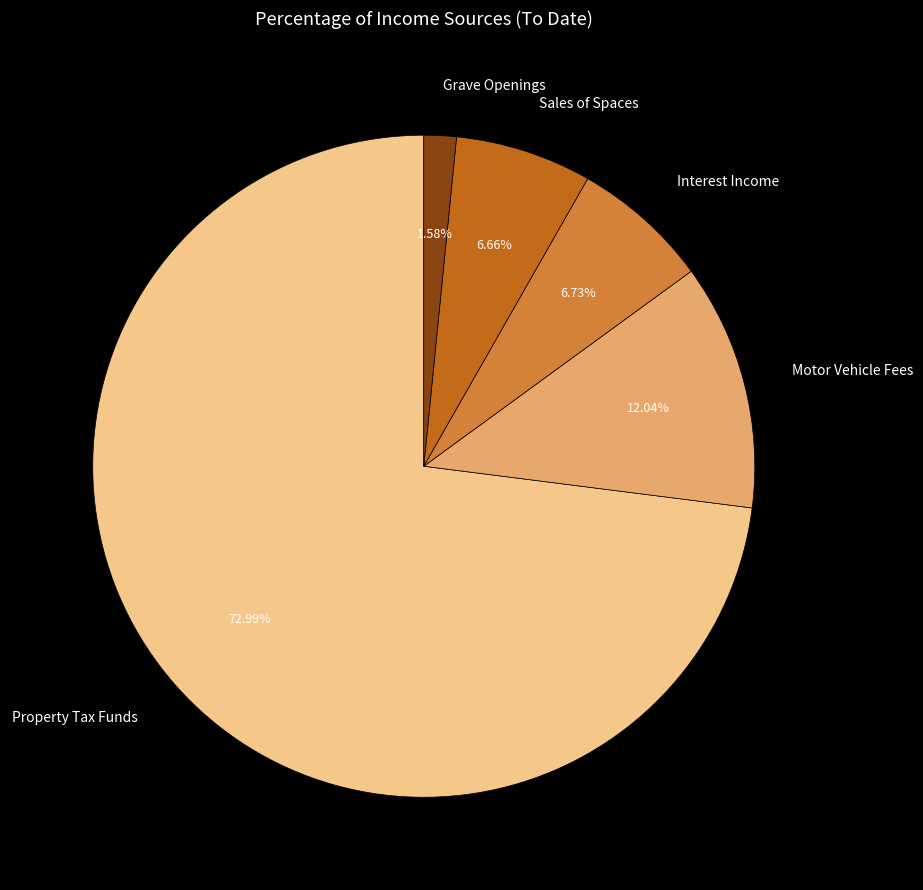

Between Motor Vehicle Fees and Grave Openings, which is larger?

Motor Vehicle Fees